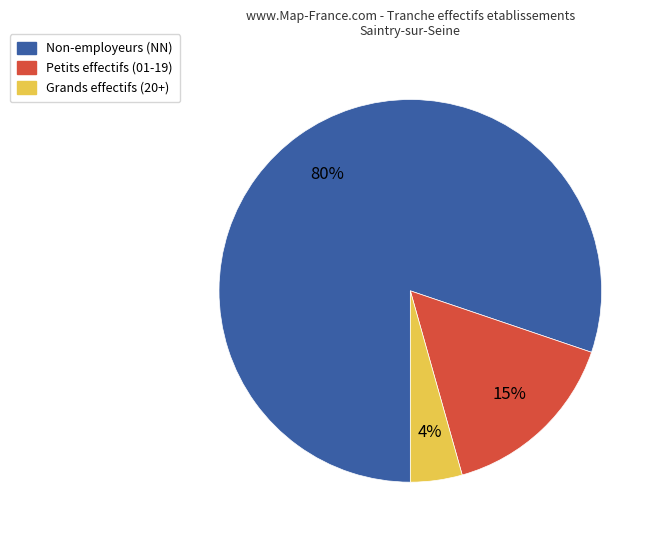

To the nearest percent, what is the average slice percentage?

33%